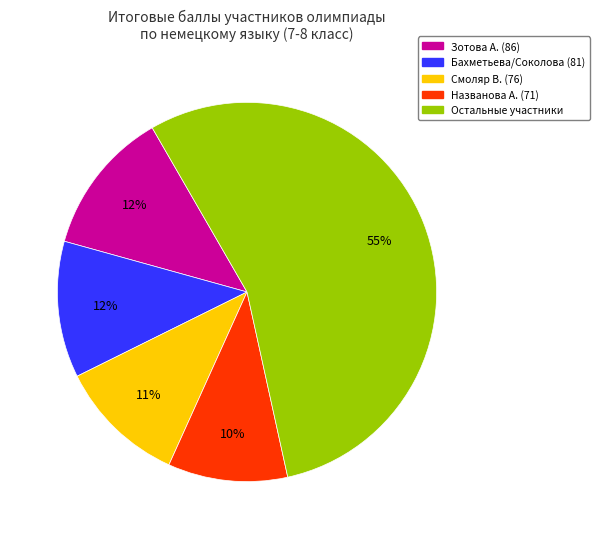

To the nearest percent, what is the difference between the largest and smallest slice percentages?

45%